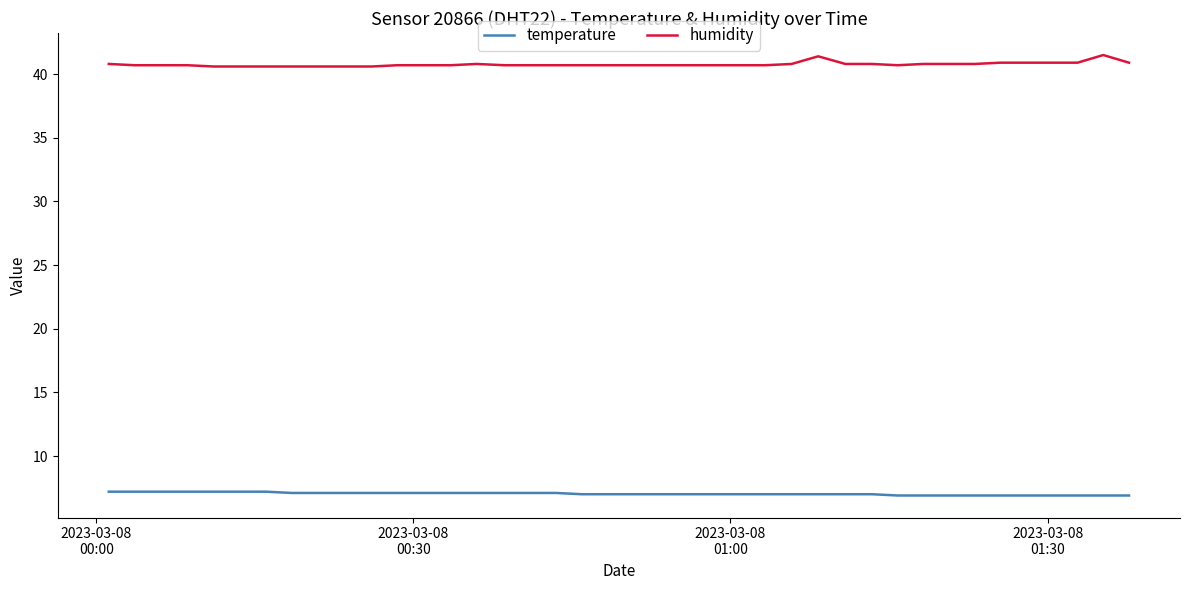

List the series in order of their peak value, lowest first.

temperature, humidity